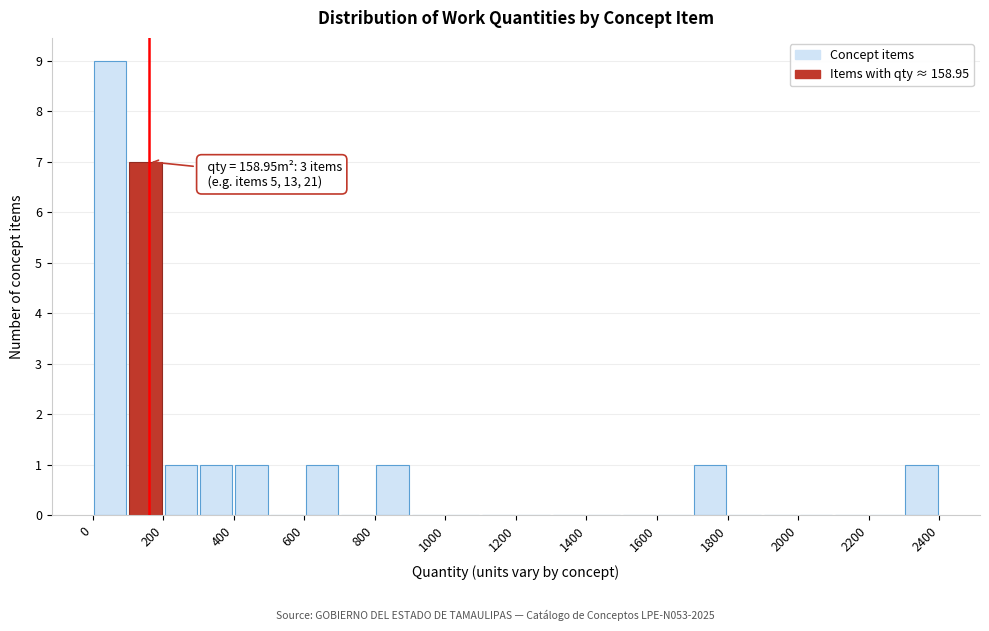

Which range on the x-axis has the tallest bar?

0 to 100